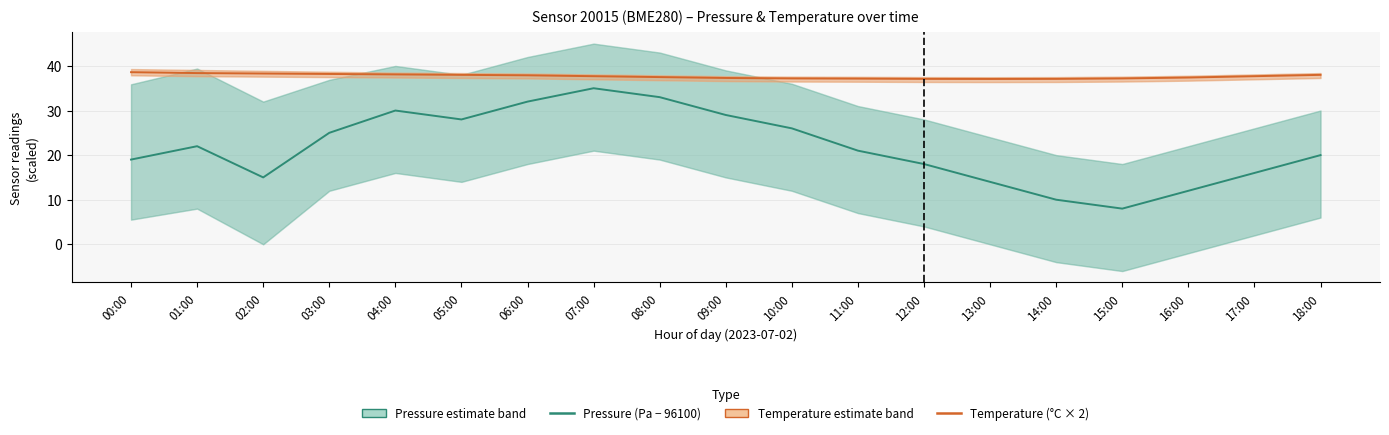

The Temperature (°C × 2) series shows 37.5 at 08:00. True or false?

True